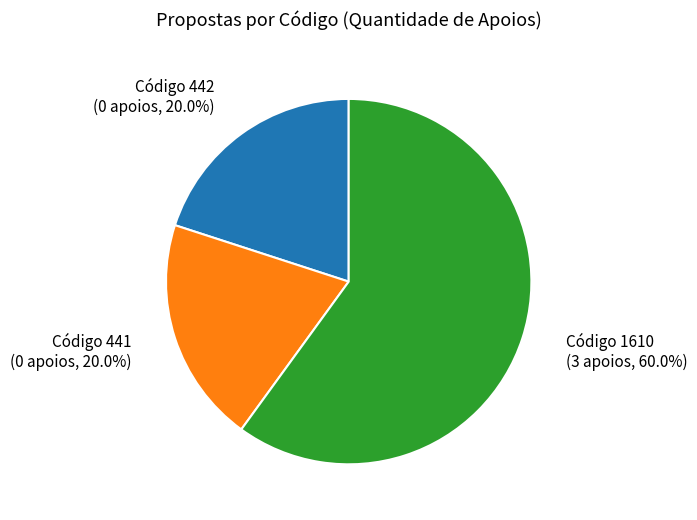

Count the number of slices in the pie.

3